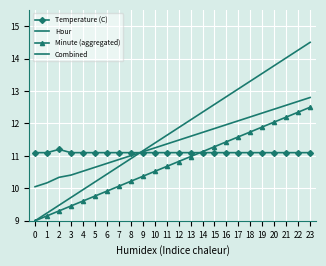

How many intersections are there between Temperature (C) and Minute (aggregated)?

1